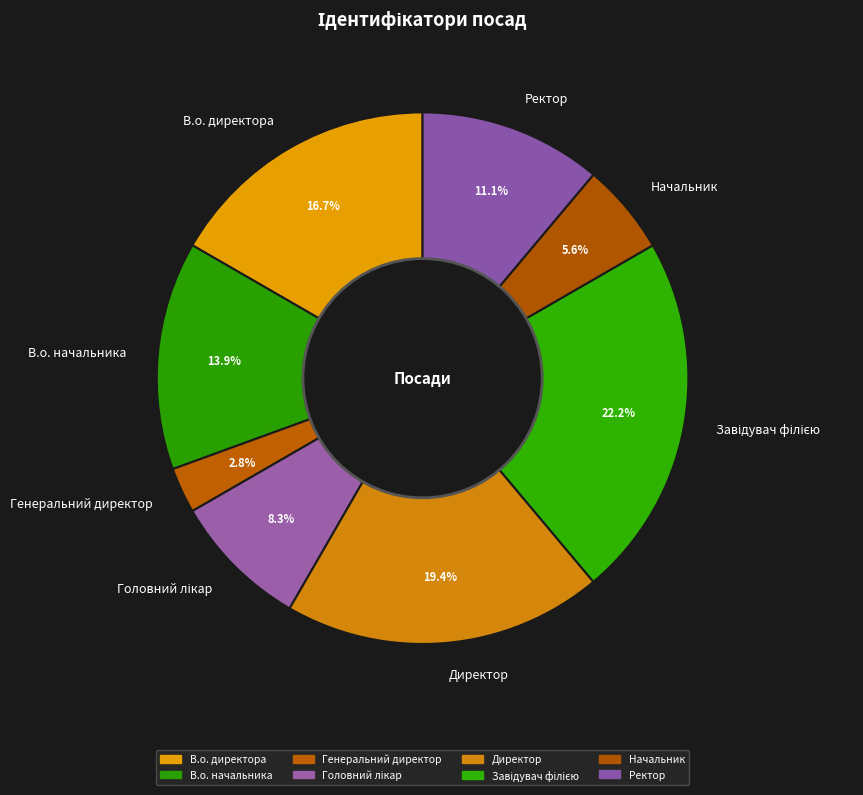

How many segments does this pie chart have?

8